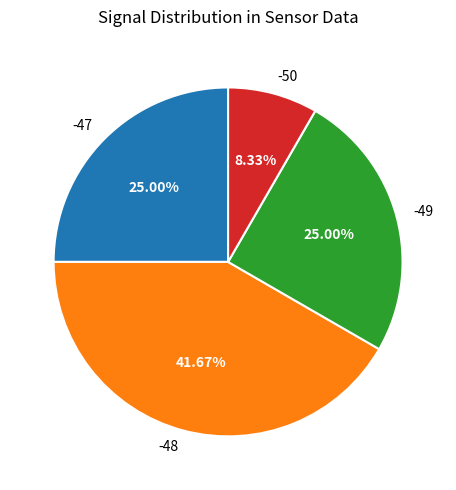

Which slice is the largest?

-48